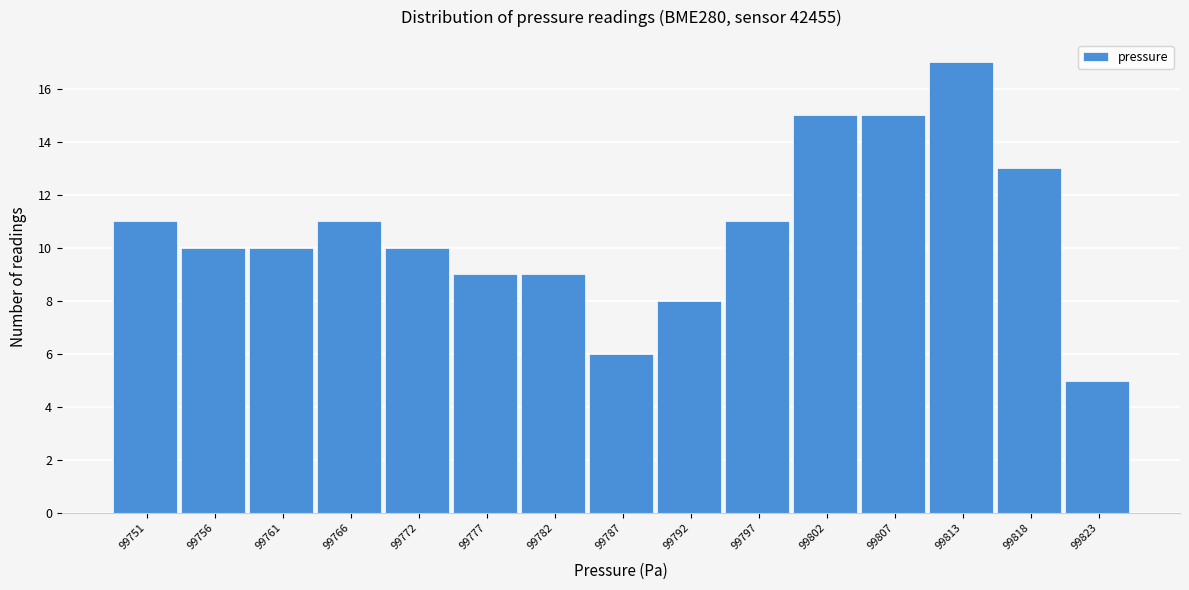

Reading left to right, transcribe all the data shown in this chart.

99751=11	99756=10	99761=10	99766=11	99772=10	99777=9	99782=9	99787=6	99792=8	99797=11	99802=15	99807=15	99813=17	99818=13	99823=5